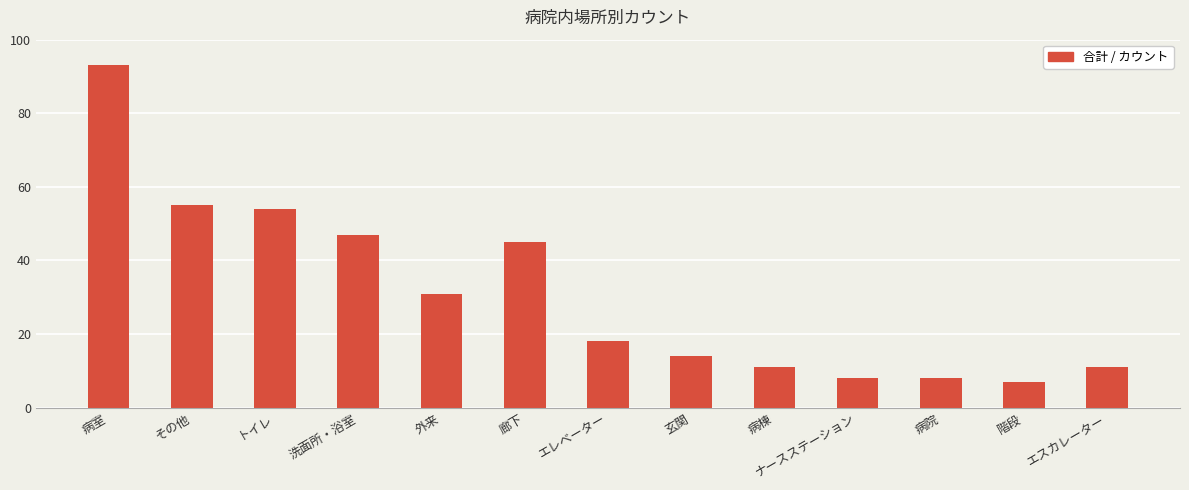

The value at ナースステーション is 8. True or false?

True